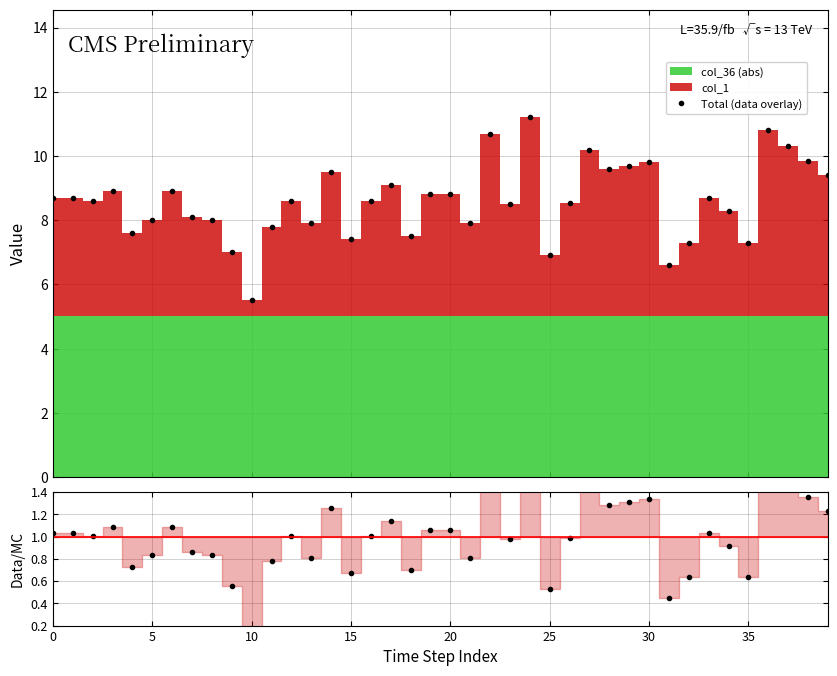

Which category has the lowest value in the Total (data overlay) series?

10